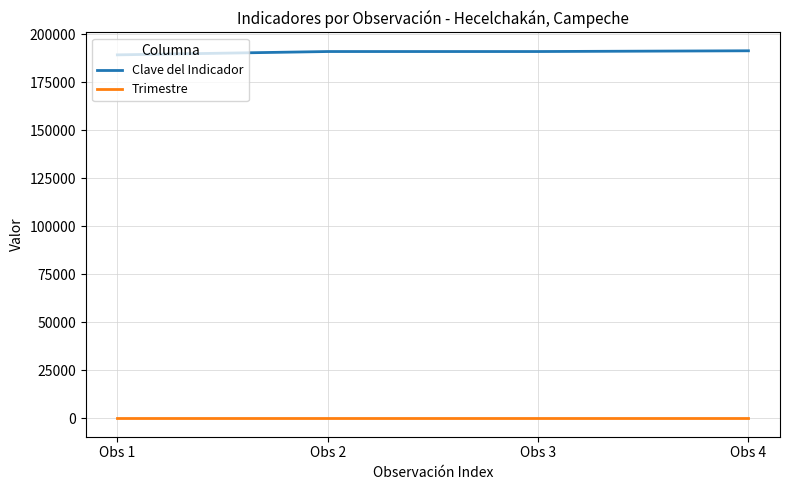

The value of Clave del Indicador at Obs 3 is 279417. True or false?

False